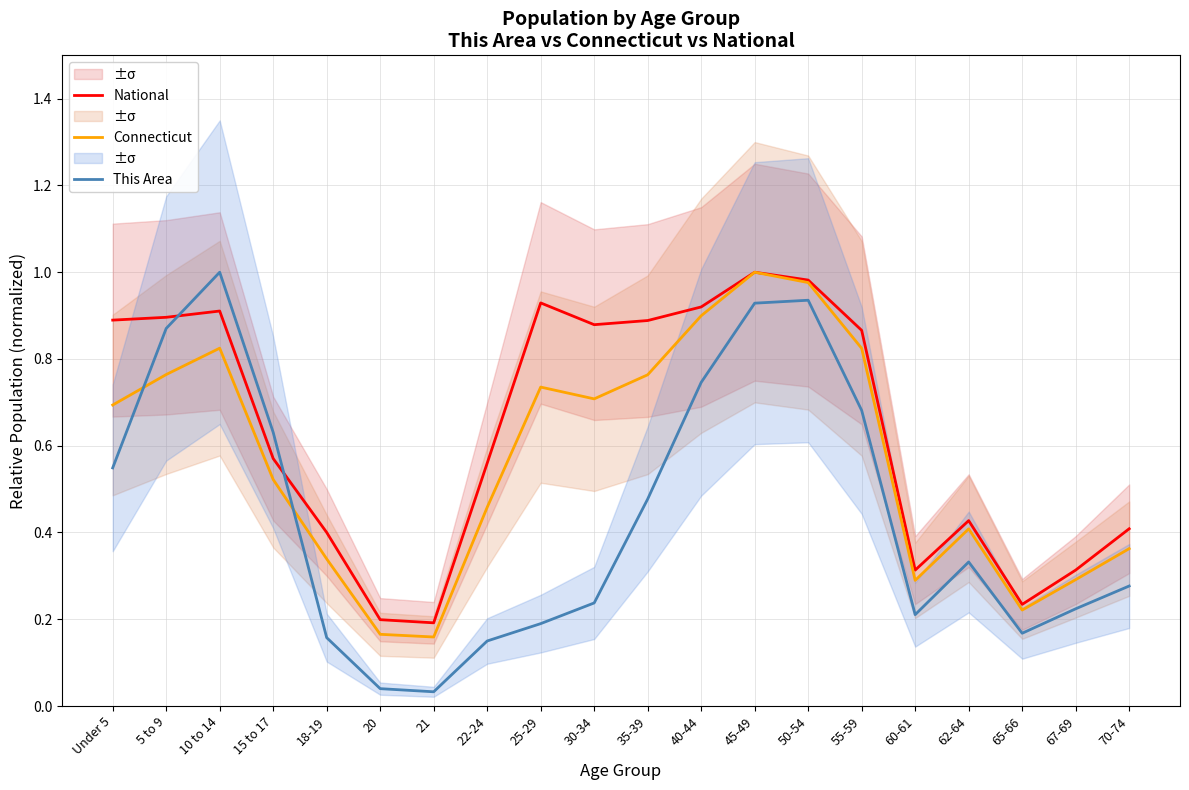

Reading left to right, what are all the values shown in this chart?

National: Under 5=0.9	5 to 9=0.9	10 to 14=0.9	15 to 17=0.6	18-19=0.4	20=0.2	21=0.2	22-24=0.6	25-29=0.9	30-34=0.9	35-39=0.9	40-44=0.9	45-49=1.0	50-54=1.0	55-59=0.9	60-61=0.3	62-64=0.4	65-66=0.2	67-69=0.3	70-74=0.4
Connecticut: Under 5=0.7	5 to 9=0.8	10 to 14=0.8	15 to 17=0.5	18-19=0.3	20=0.2	21=0.2	22-24=0.5	25-29=0.7	30-34=0.7	35-39=0.8	40-44=0.9	45-49=1.0	50-54=1.0	55-59=0.8	60-61=0.3	62-64=0.4	65-66=0.2	67-69=0.3	70-74=0.4
This Area: Under 5=0.5	5 to 9=0.9	10 to 14=1.0	15 to 17=0.6	18-19=0.2	20=0.0	21=0.0	22-24=0.1	25-29=0.2	30-34=0.2	35-39=0.5	40-44=0.7	45-49=0.9	50-54=0.9	55-59=0.7	60-61=0.2	62-64=0.3	65-66=0.2	67-69=0.2	70-74=0.3